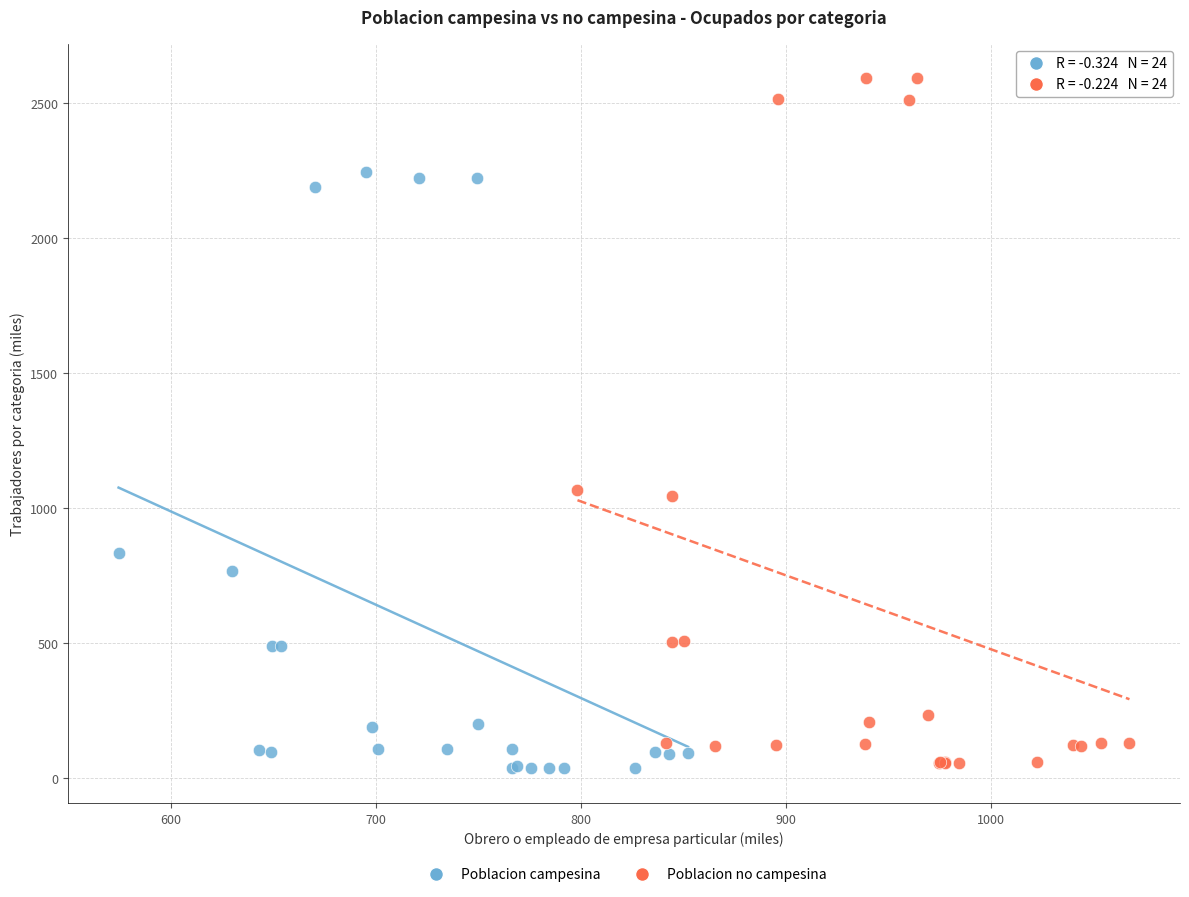

Which series has the widest spread of Y values?

Poblacion no campesina